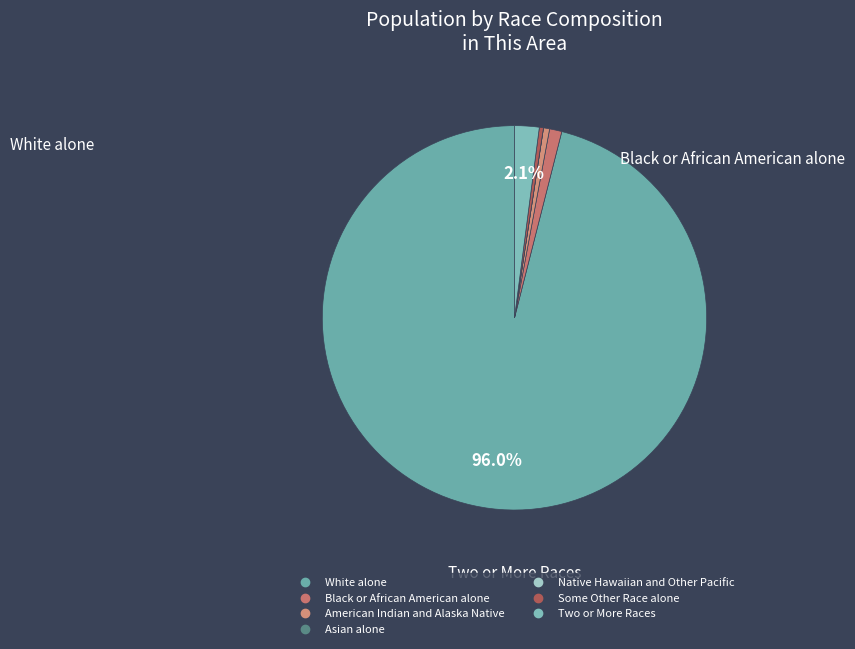

How many segments does this pie chart have?

7